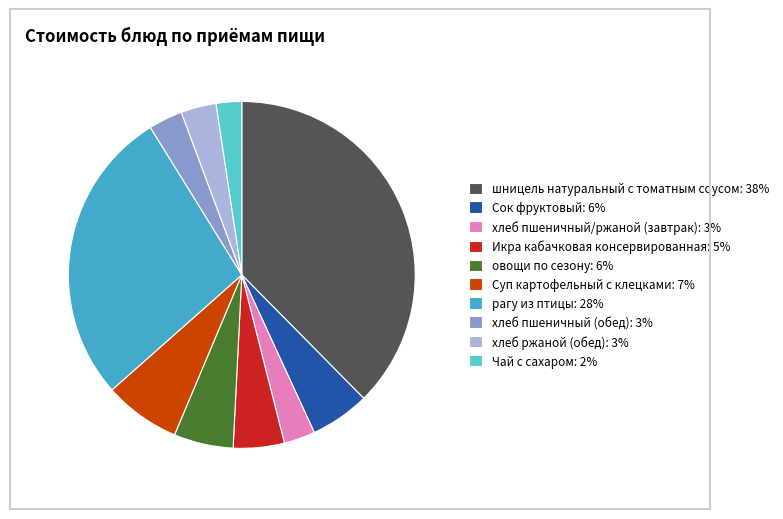

To the nearest percent, what is the difference between the largest and smallest slice percentages?

35%